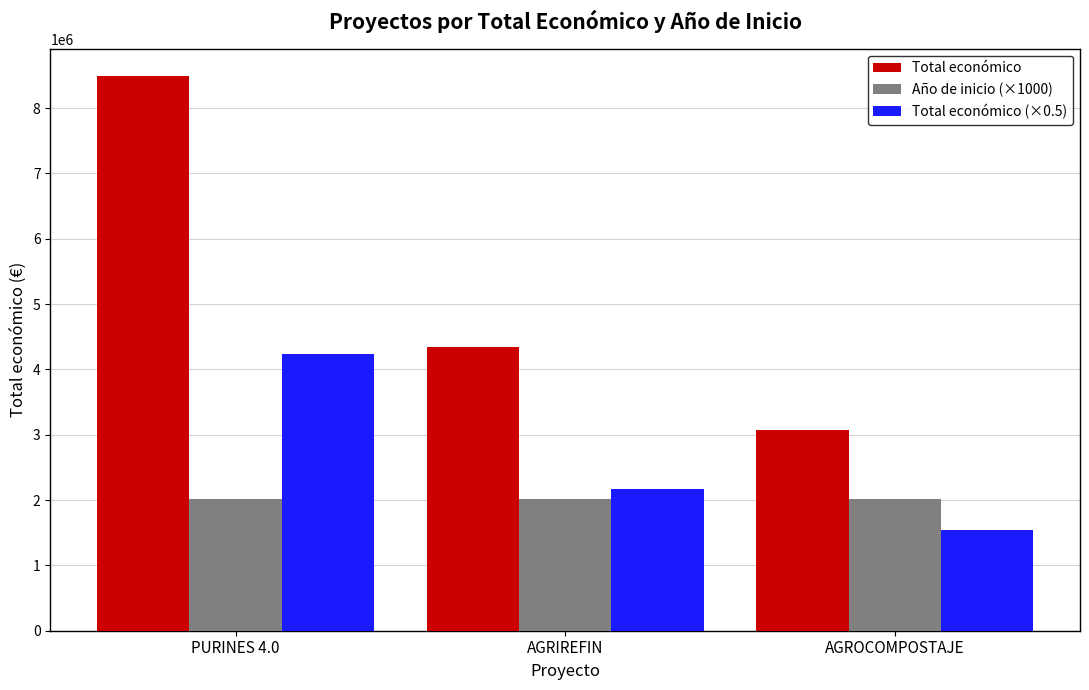

Is it true that Año de inicio (×1000) equals 2856221.3 at AGRIREFIN?

False